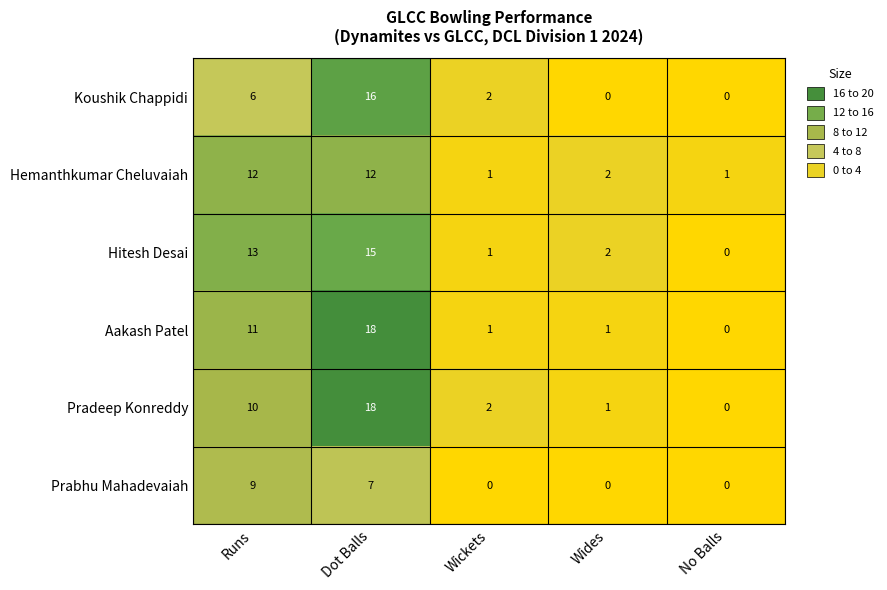

The Hemanthkumar Cheluvaiah series shows 19 at Runs. True or false?

False